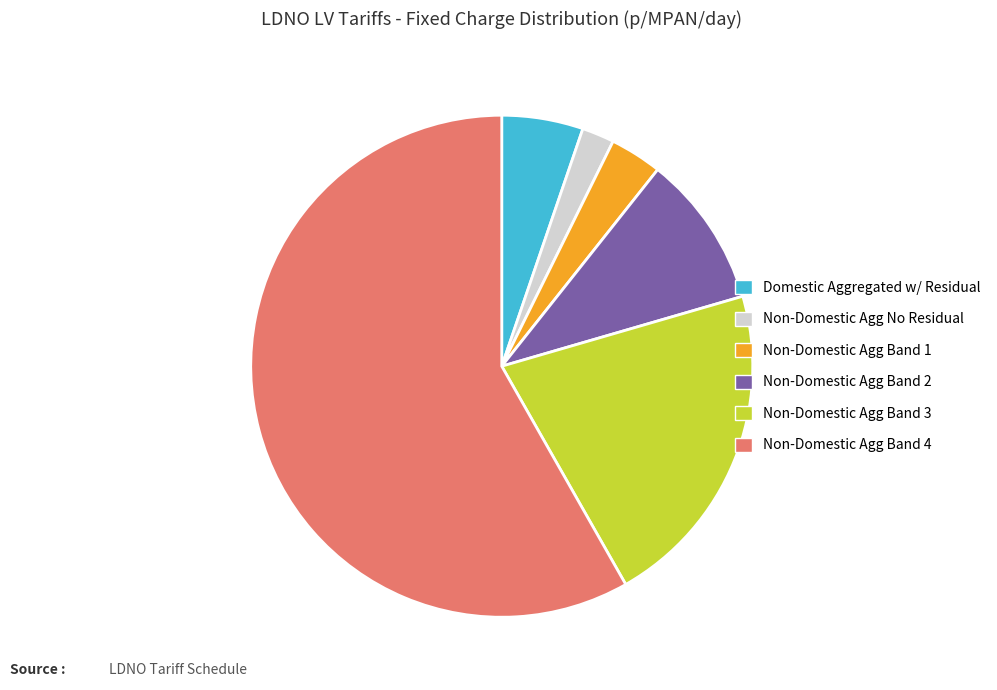

Which category accounts for the majority?

Non-Domestic Agg Band 4